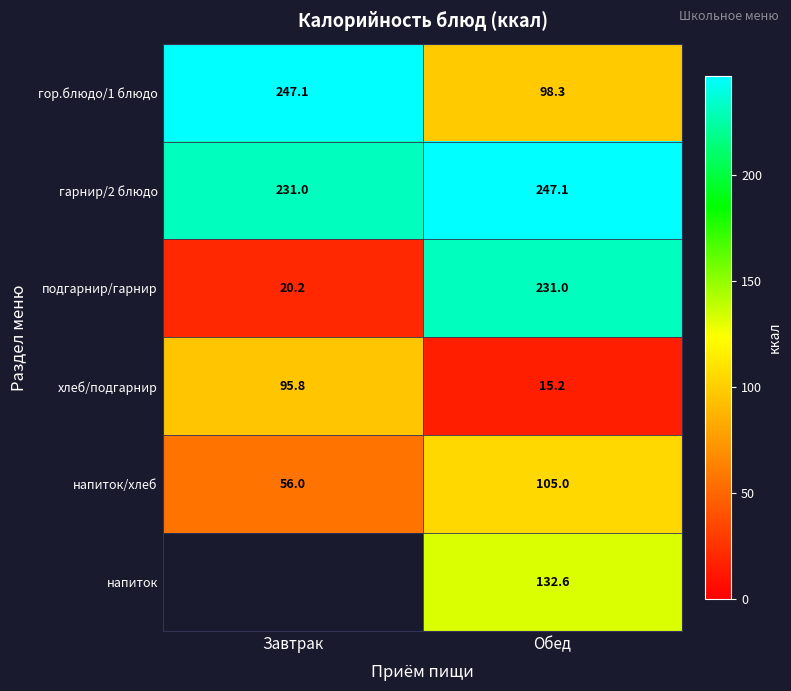

Is it true that напиток/хлеб equals 56.0 at Завтрак?

True